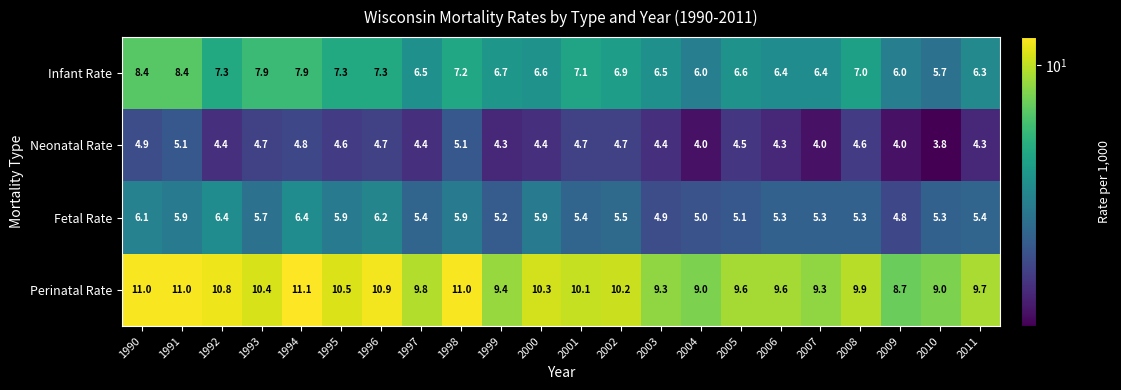

What is the maximum value shown in the chart?

11.1